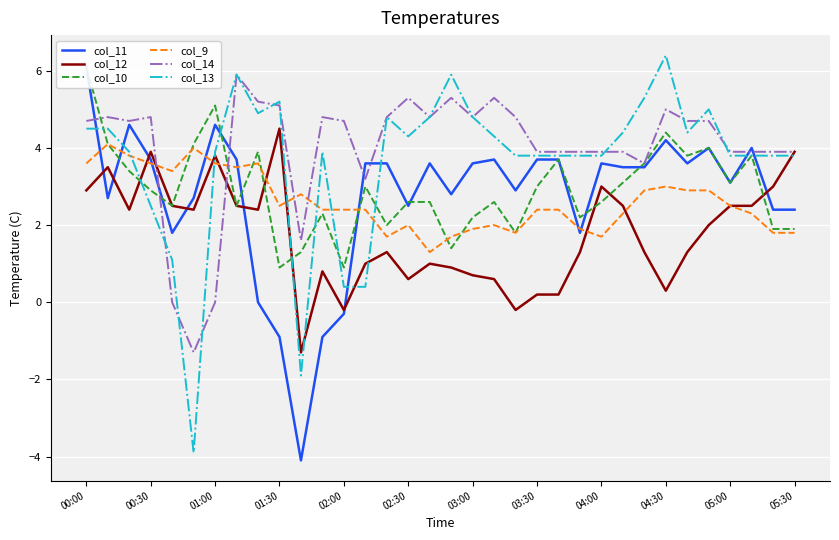

Reading right to left, list all the values displayed in this chart.

col_11: 2.4	2.4	4.0	3.1	4.0	3.6	4.2	3.5	3.5	3.6	1.8	3.7	3.7	2.9	3.7	3.6	2.8	3.6	2.5	3.6	3.6	-0.3	-0.9	-4.1	-0.9	0.0	3.7	4.6	2.7	1.8	3.7	4.6	2.7	6.1
col_12: 3.9	3.0	2.5	2.5	2.0	1.3	0.3	1.3	2.5	3.0	1.3	0.2	0.2	-0.2	0.6	0.7	0.9	1.0	0.6	1.3	1.0	-0.2	0.8	-1.3	4.5	2.4	2.5	3.8	2.4	2.5	3.9	2.4	3.5	2.9
col_10: 1.9	1.9	3.8	3.1	4.0	3.8	4.4	3.6	3.1	2.6	2.2	3.7	3.0	1.8	2.6	2.2	1.4	2.6	2.6	2.0	3.0	0.9	2.3	1.3	0.9	3.9	2.5	5.1	4.1	2.5	2.9	3.4	4.1	6.1
col_9: 1.8	1.8	2.3	2.5	2.9	2.9	3.0	2.9	2.3	1.7	1.9	2.4	2.4	1.8	2.0	1.9	1.7	1.3	2.0	1.7	2.4	2.4	2.4	2.8	2.5	3.6	3.5	3.6	4.0	3.4	3.6	3.8	4.1	3.6
col_14: 3.9	3.9	3.9	3.9	4.7	4.7	5.0	3.6	3.9	3.9	3.9	3.9	3.9	4.8	5.3	4.8	5.3	4.8	5.3	4.8	3.2	4.7	4.8	1.6	5.1	5.2	5.9	-0.0	-1.3	-0.0	4.8	4.7	4.8	4.7
col_13: 3.8	3.8	3.8	3.8	5.0	4.4	6.4	5.3	4.4	3.8	3.8	3.8	3.8	3.8	4.3	4.8	5.9	4.8	4.3	4.8	0.4	0.4	3.9	-1.9	5.2	4.9	5.9	3.9	-3.9	1.1	2.5	3.9	4.5	4.5